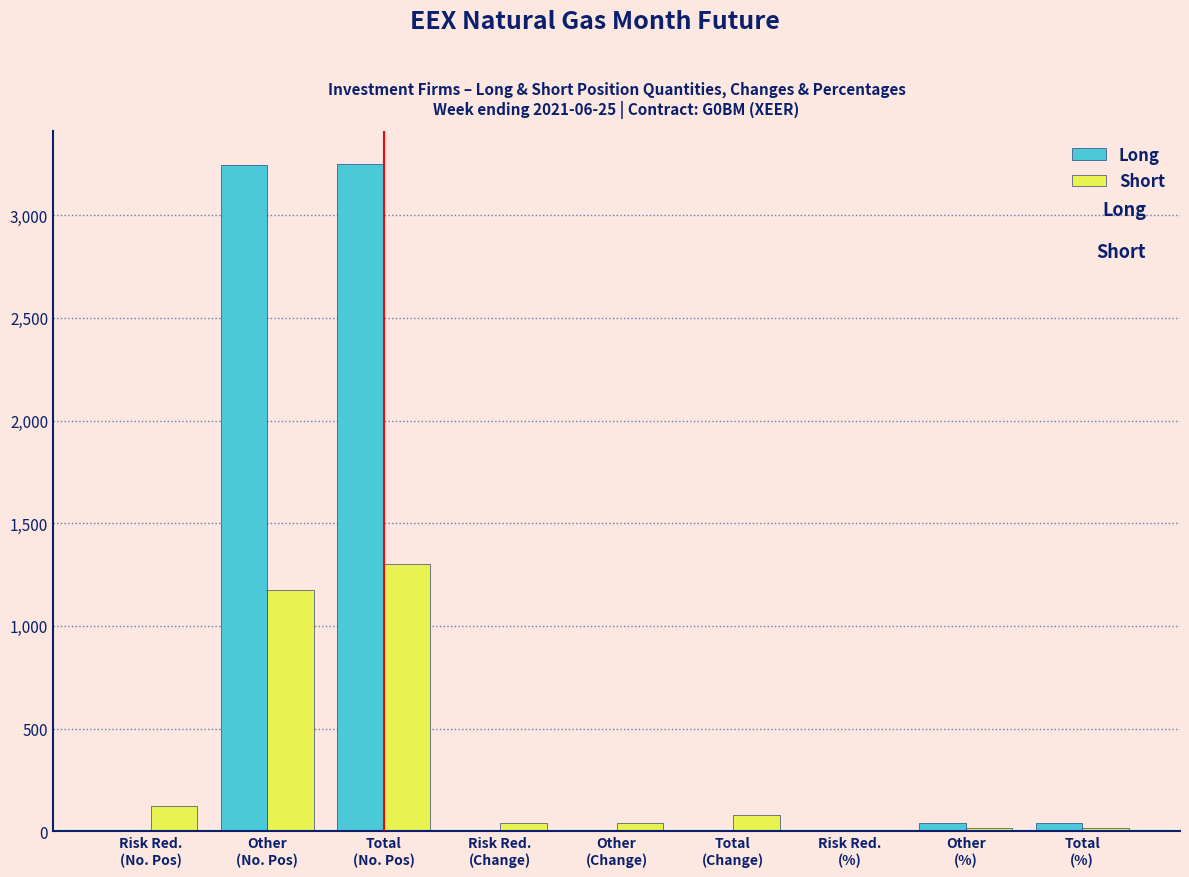

What is the highest value of the Short series?

1299.0